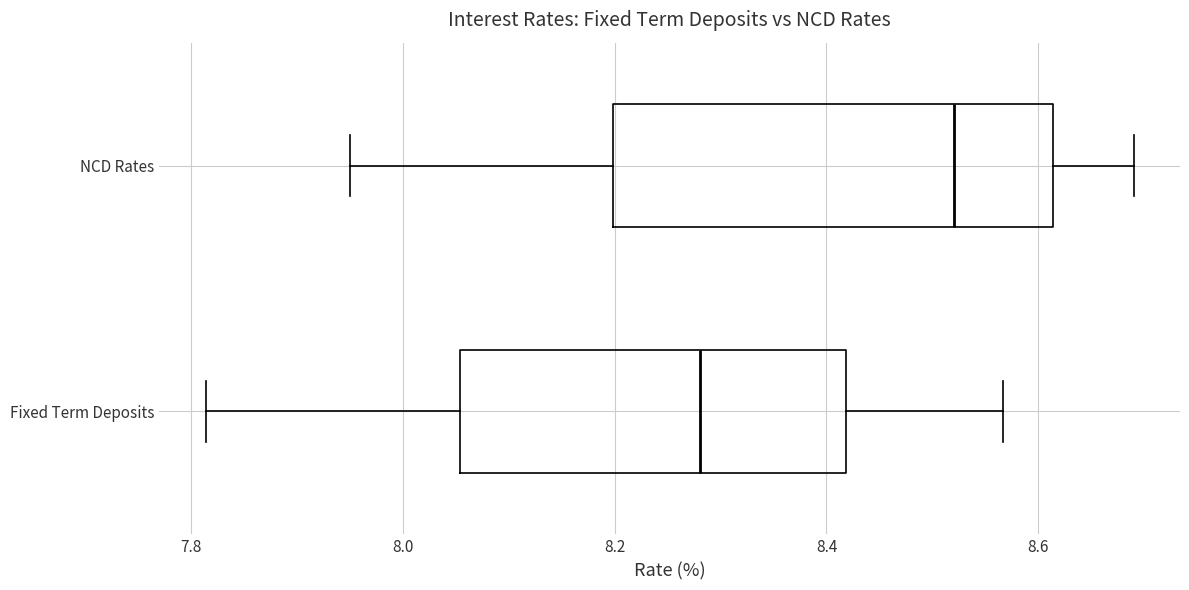

Reading bottom to top, transcribe this box plot: for each box, give where its median line is, the range the box spans, and where its two whiskers end, as read against the x-axis. The values are not printed on the chart, so give them approximately, as read against the axis.

Fixed Term Deposits: median 8.28, box 8.06 to 8.42, whiskers 7.82 to 8.56
NCD Rates: median 8.52, box 8.20 to 8.62, whiskers 7.96 to 8.70